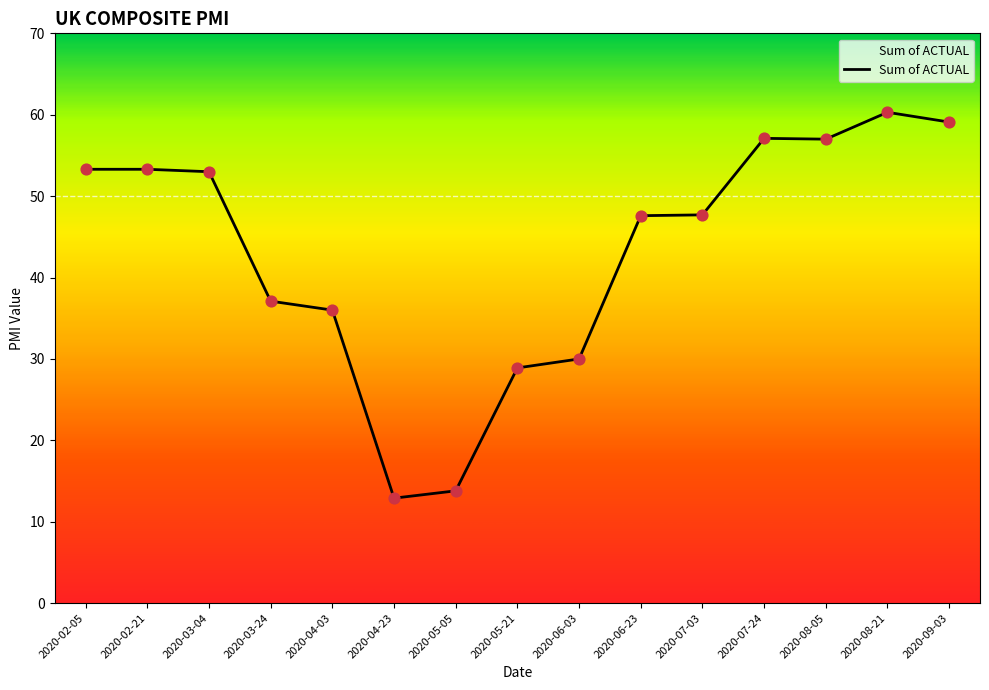

What is the ratio of the value at 2020-03-04 to the value at 2020-04-23?

4.1